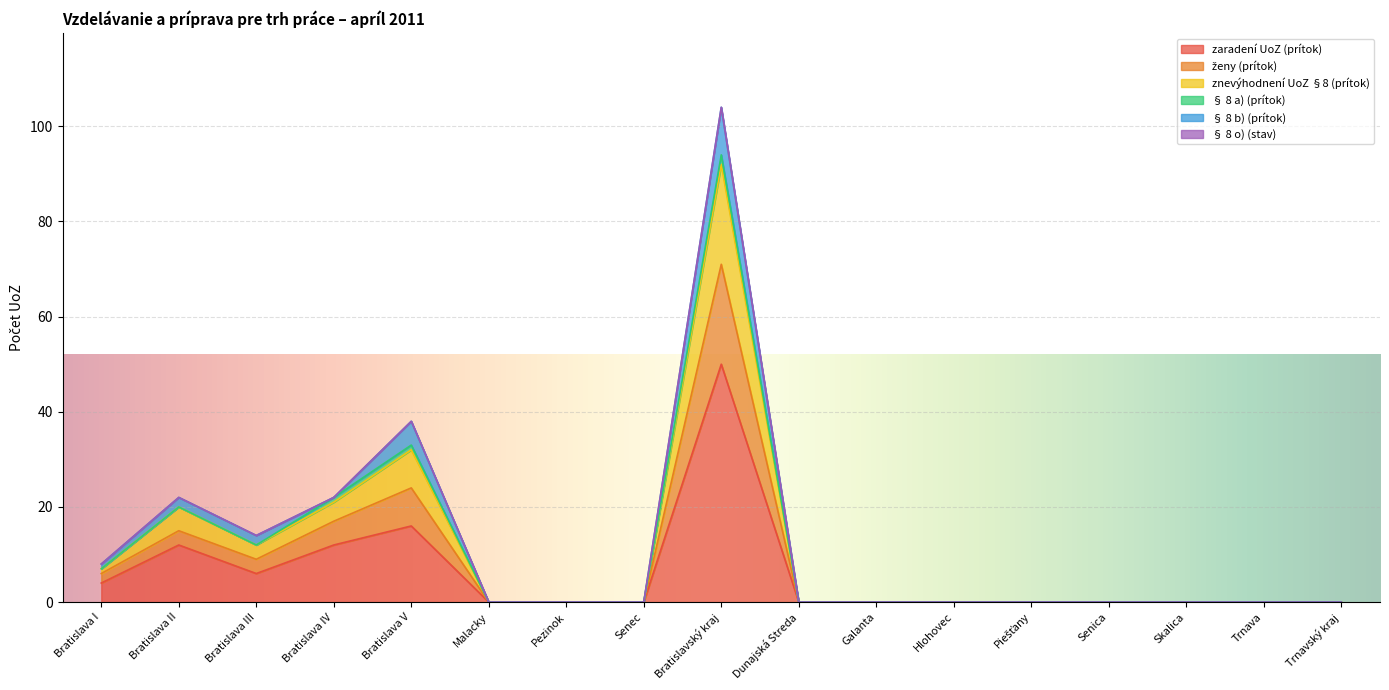

How many lines are shown in the chart?

6